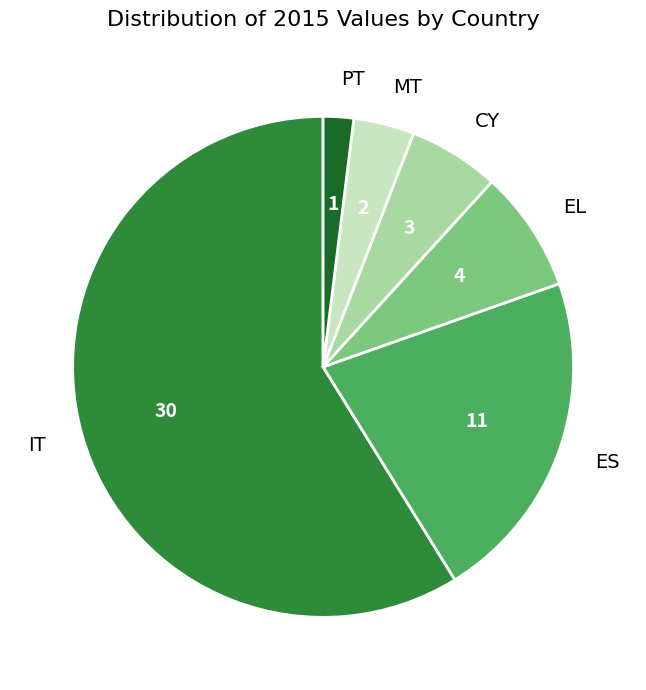

Is ES the majority of the pie?

No